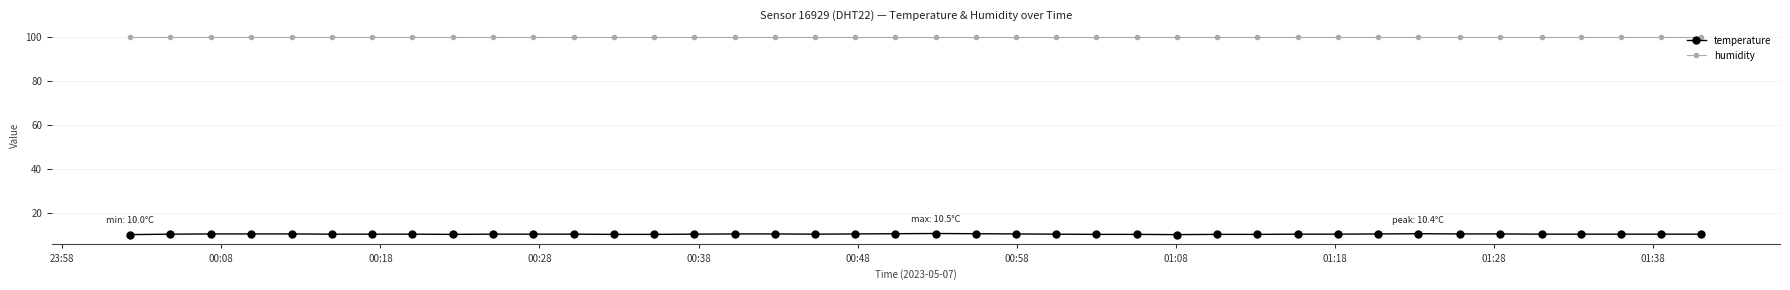

True or false: temperature has more than 0 interior local peaks.

True